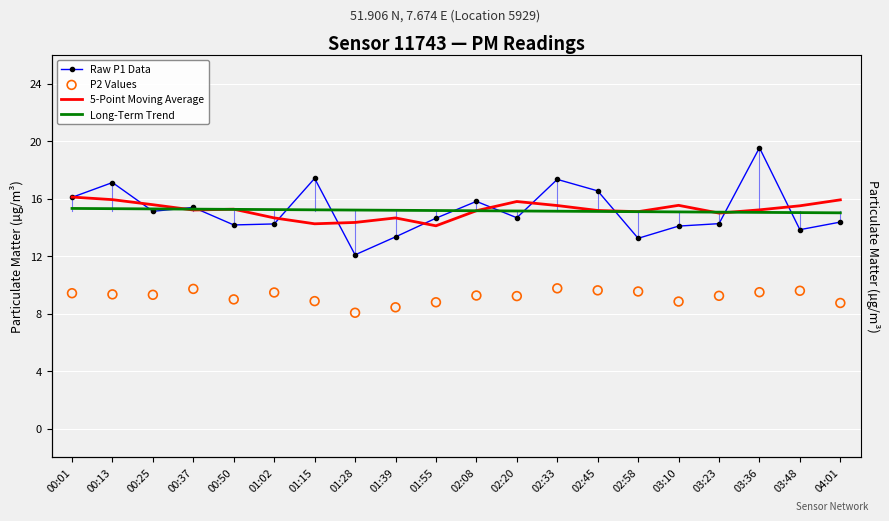

Which series contains the lowest Y value?

P2 Values